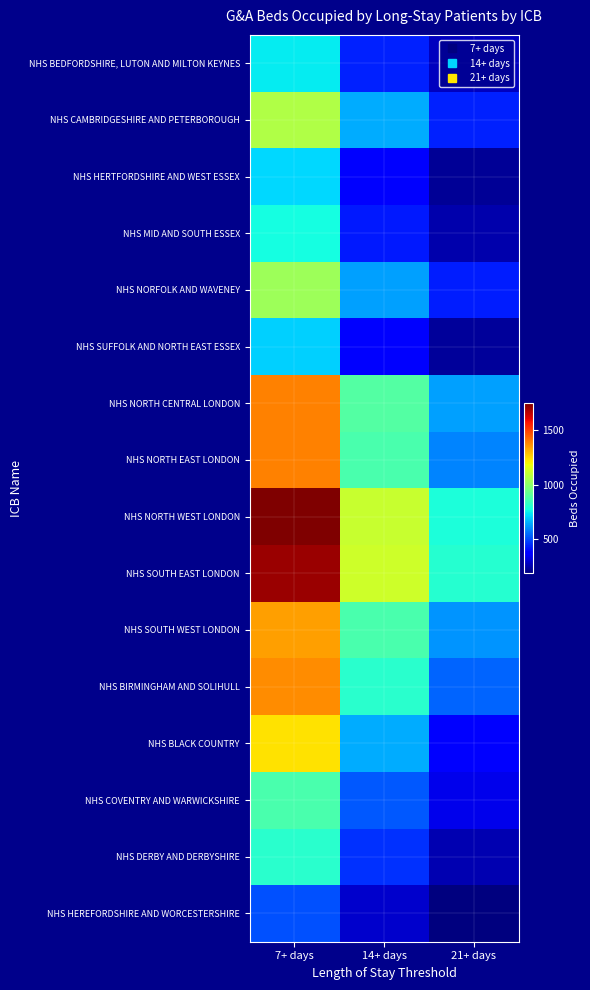

At 21+ days, list the series in order from smallest to largest.

NHS HEREFORDSHIRE AND WORCESTERSHIRE, NHS HERTFORDSHIRE AND WEST ESSEX, NHS SUFFOLK AND NORTH EAST ESSEX, NHS MID AND SOUTH ESSEX, NHS DERBY AND DERBYSHIRE, NHS BEDFORDSHIRE, LUTON AND MILTON KEYNES, NHS COVENTRY AND WARWICKSHIRE, NHS BLACK COUNTRY, NHS NORFOLK AND WAVENEY, NHS CAMBRIDGESHIRE AND PETERBOROUGH, NHS BIRMINGHAM AND SOLIHULL, NHS NORTH EAST LONDON, NHS SOUTH WEST LONDON, NHS NORTH CENTRAL LONDON, NHS NORTH WEST LONDON, NHS SOUTH EAST LONDON